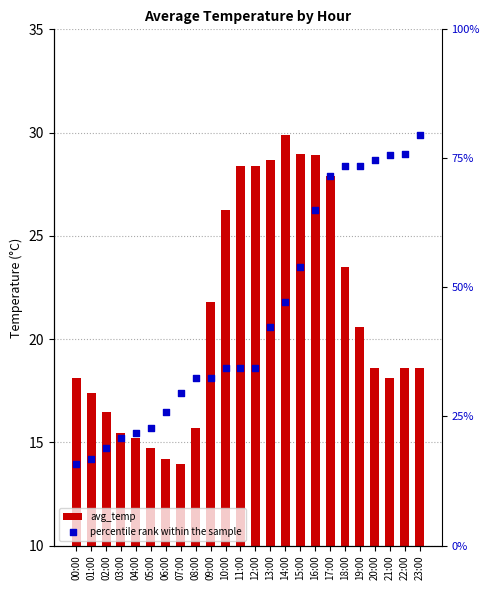

Which series has the largest total across all categories?

avg_temp